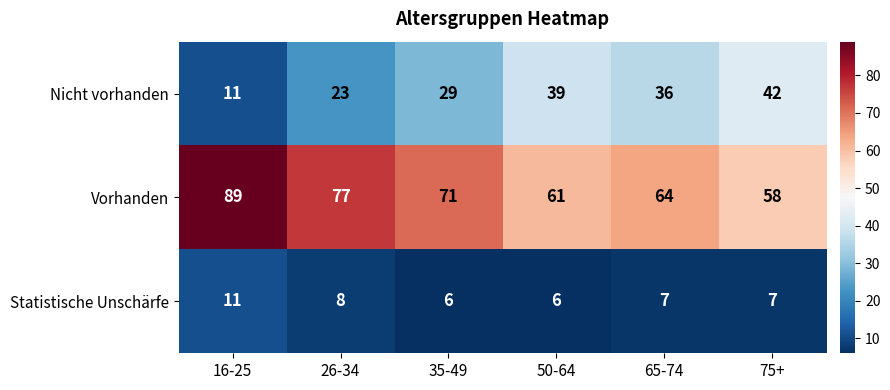

List the series in order of their peak value, lowest first.

Statistische Unschärfe, Nicht vorhanden, Vorhanden